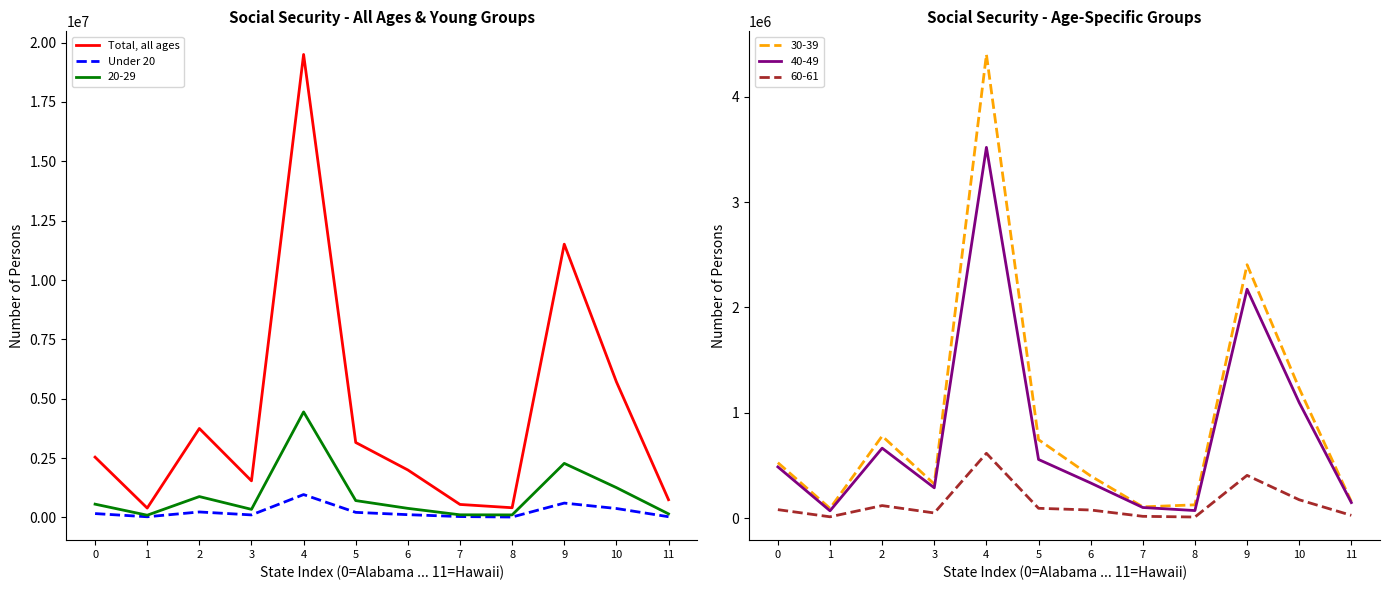

What is the sum of all Total, all ages values?

51791004